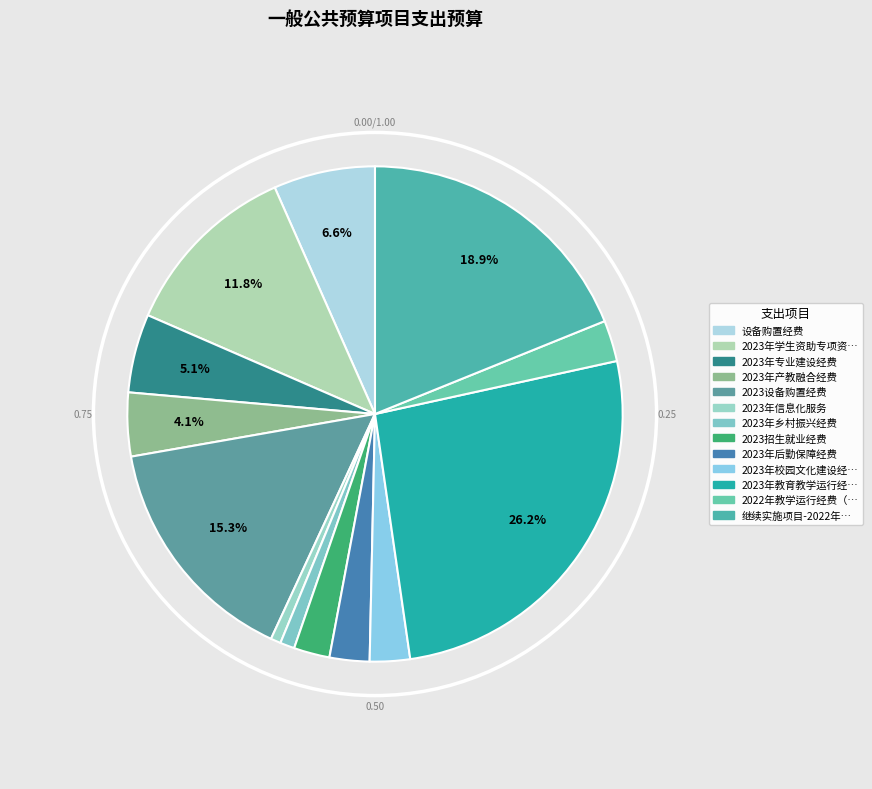

Which slice is the largest?

2023年教育教学运行经费